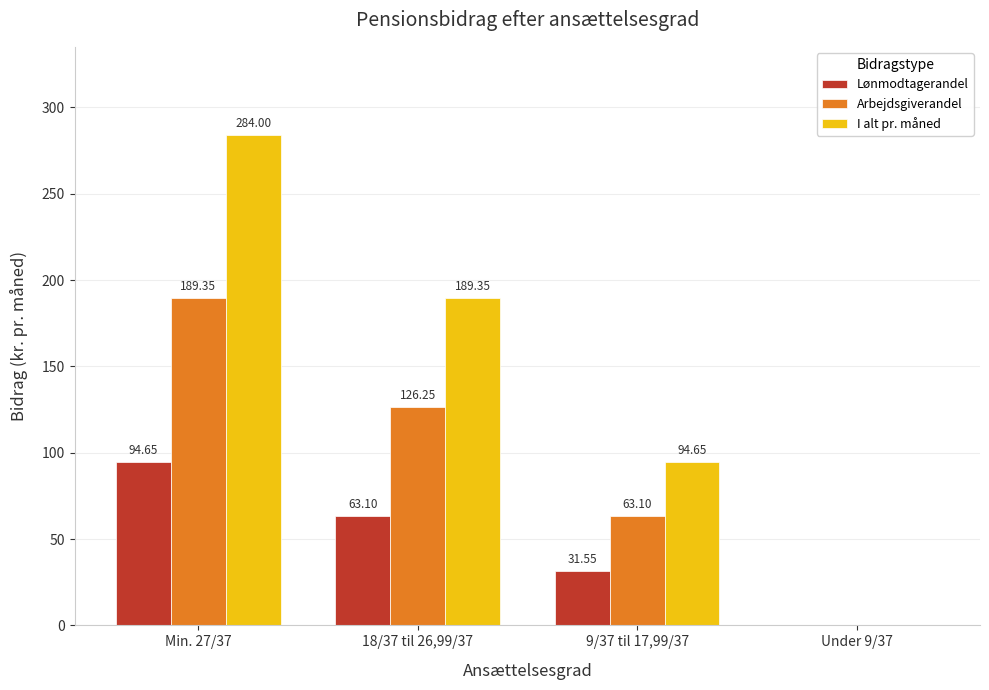

How many positive values does the Lønmodtagerandel series have?

3